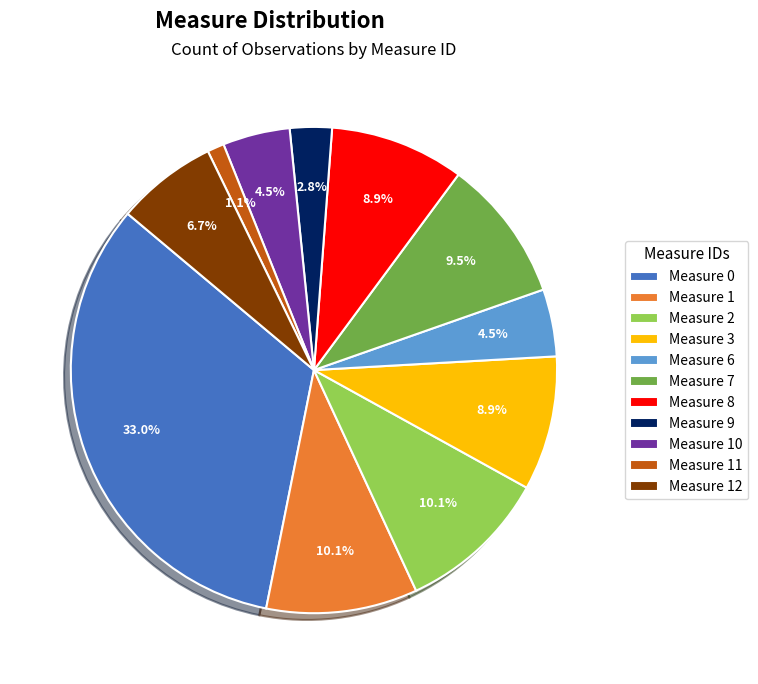

Which slice is the smallest?

Measure 11